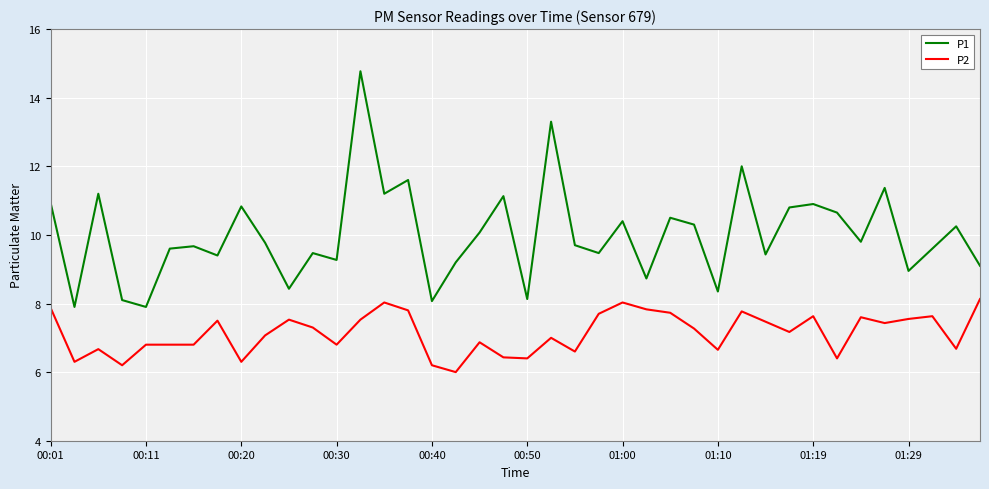

What is the minimum value shown in the chart?

6.0